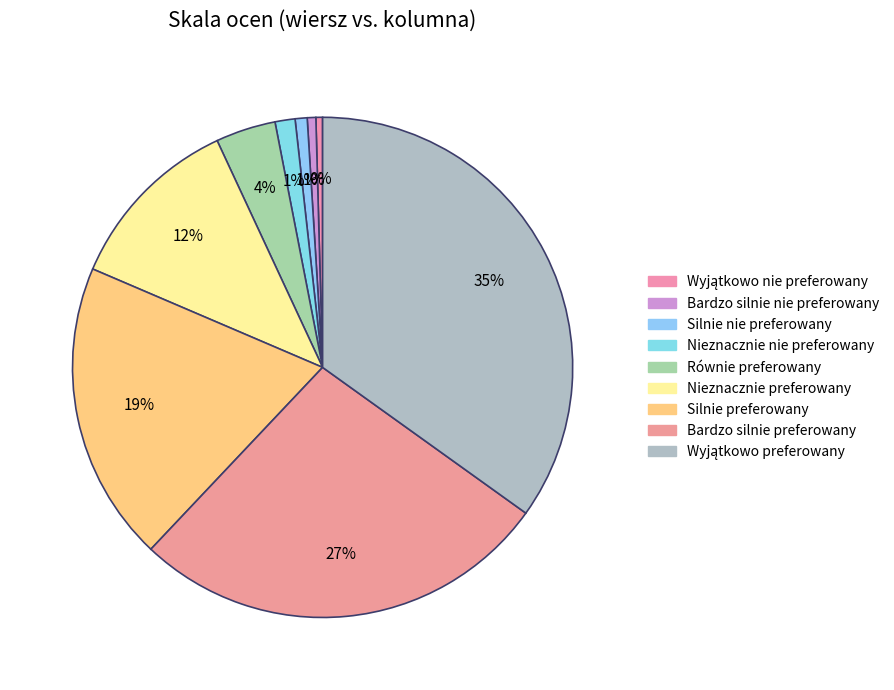

How many segments does this pie chart have?

9